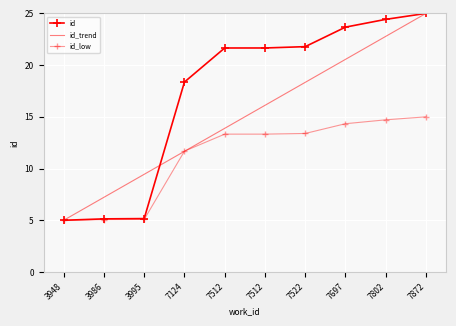

Which has a higher value, 7522 or 7512?

7522